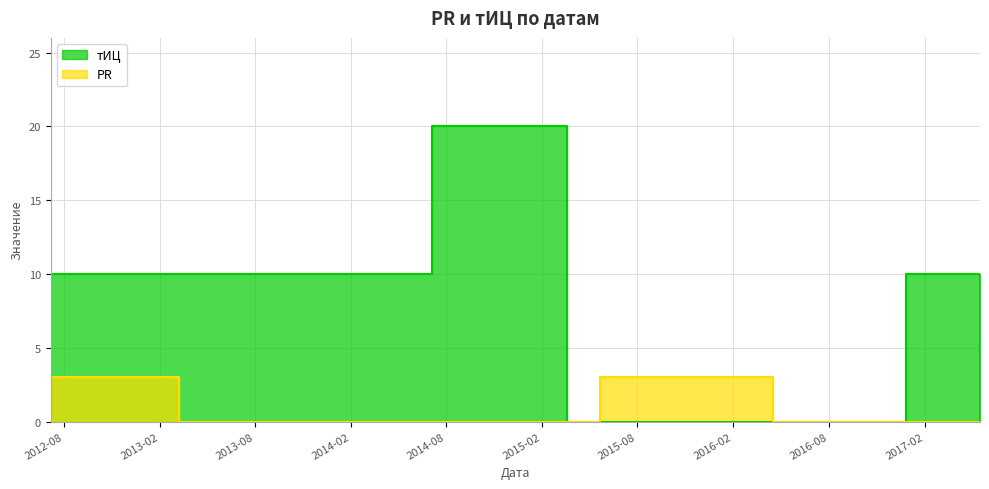

How many data points does each series have?

8